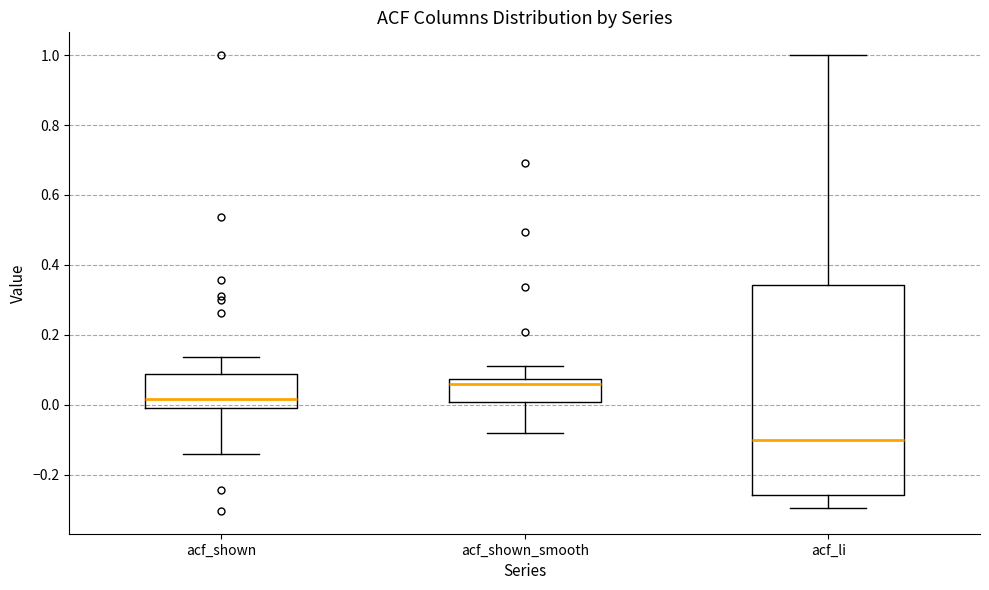

Comparing the boxes themselves (not the whiskers), which one is the tallest?

acf_li